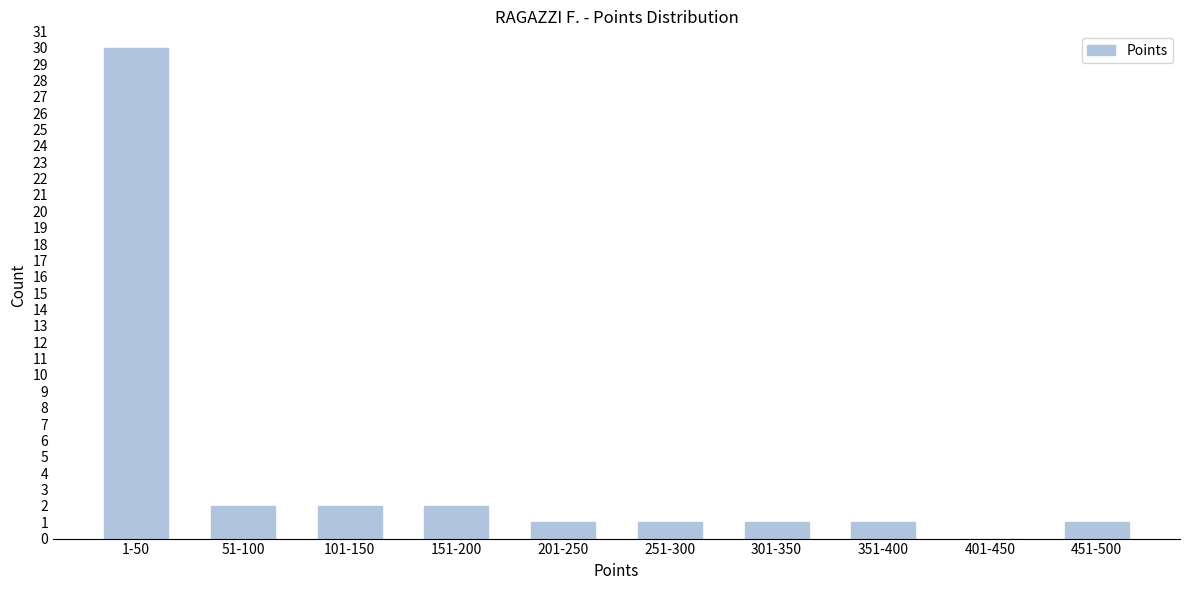

Reading left to right, extract all data points from this chart.

1-50=30	51-100=2	101-150=2	151-200=2	201-250=1	251-300=1	301-350=1	351-400=1	401-450=0	451-500=1